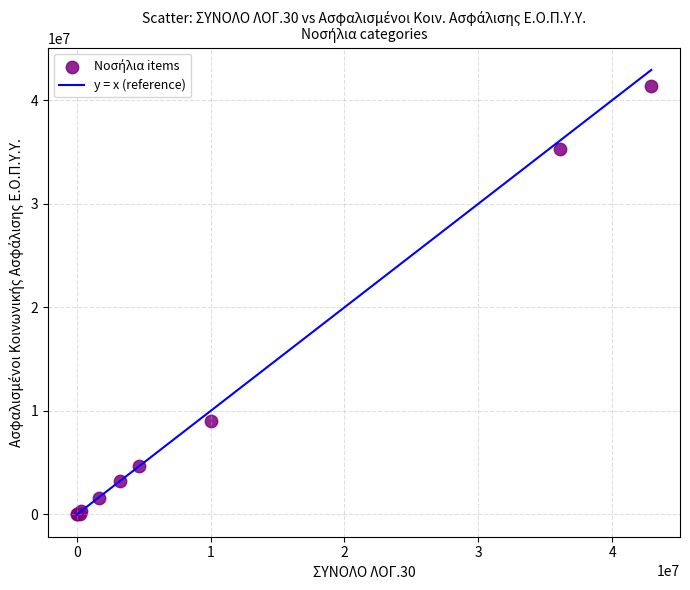

What Y value in the scatter plot is closest to 20708926?

9017809.8